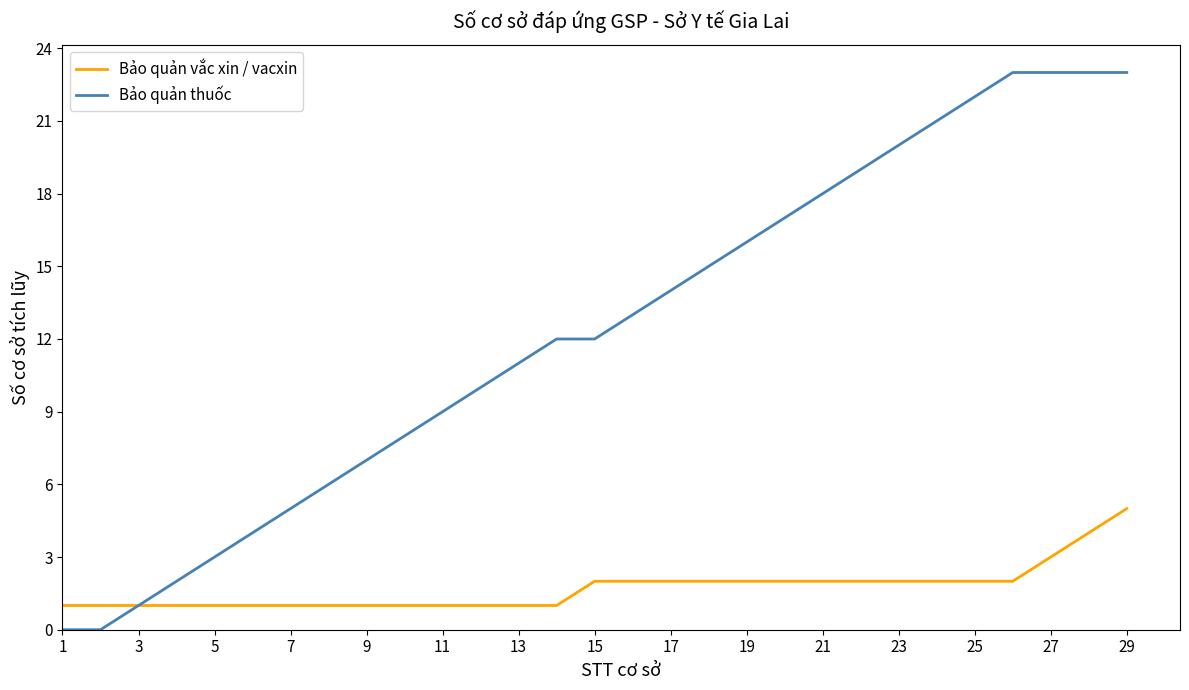

List the series in order of their overall mean, lowest first.

Bảo quản vắc xin / vacxin, Bảo quản thuốc